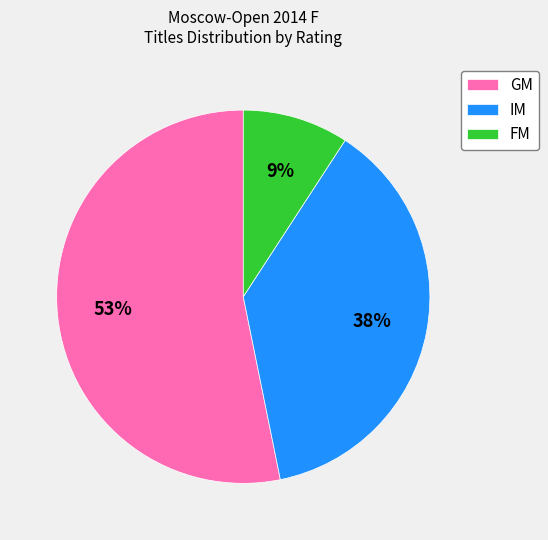

To the nearest percent, what portion does GM represent?

53%